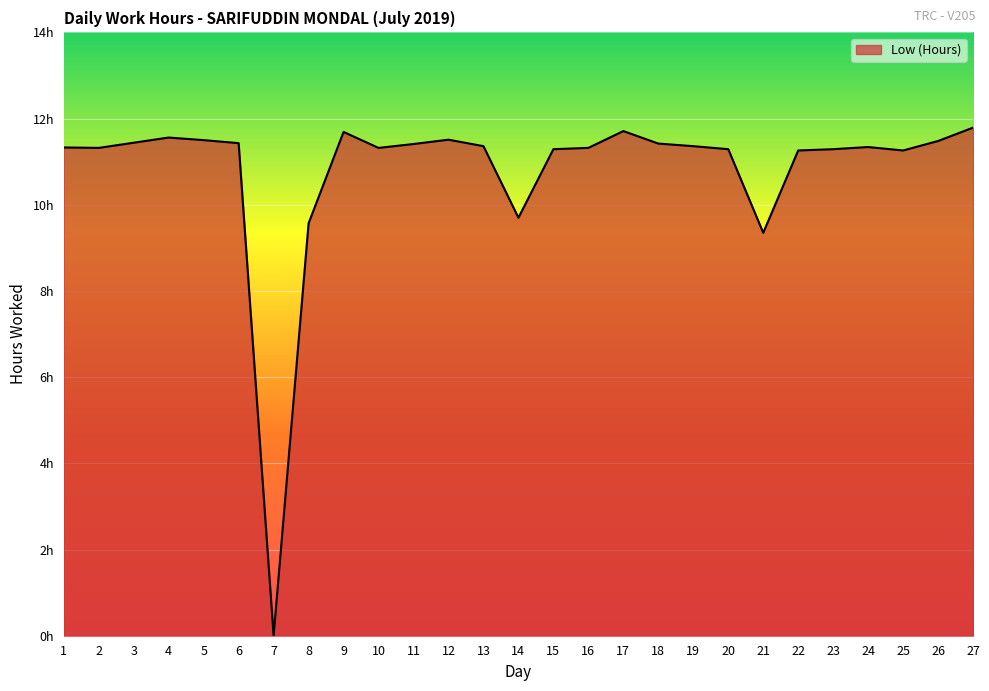

Where is the data nearest to the value 5?

21